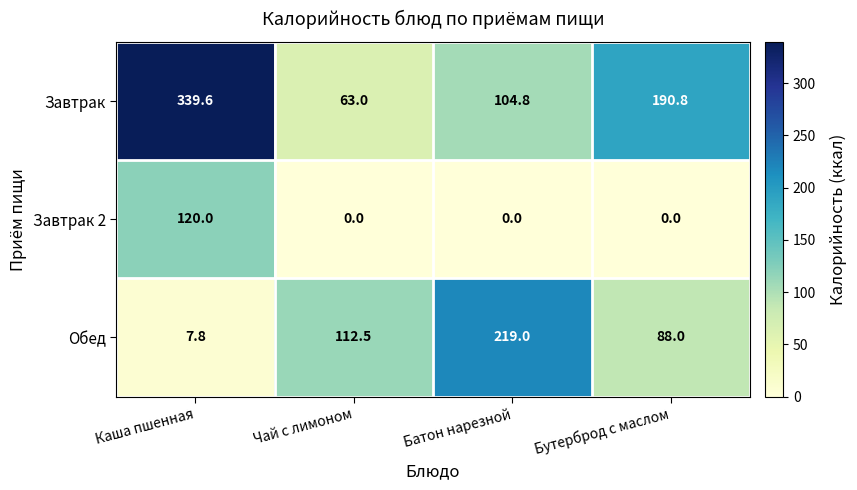

How many values in Завтрак 2 are above zero?

1